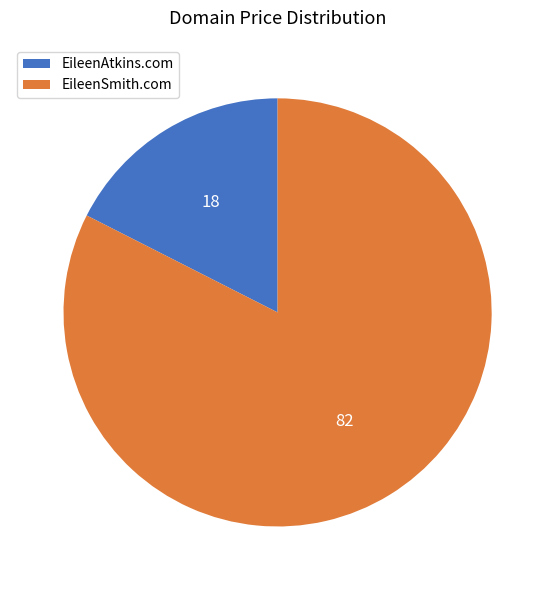

Does any single category account for the majority?

Yes